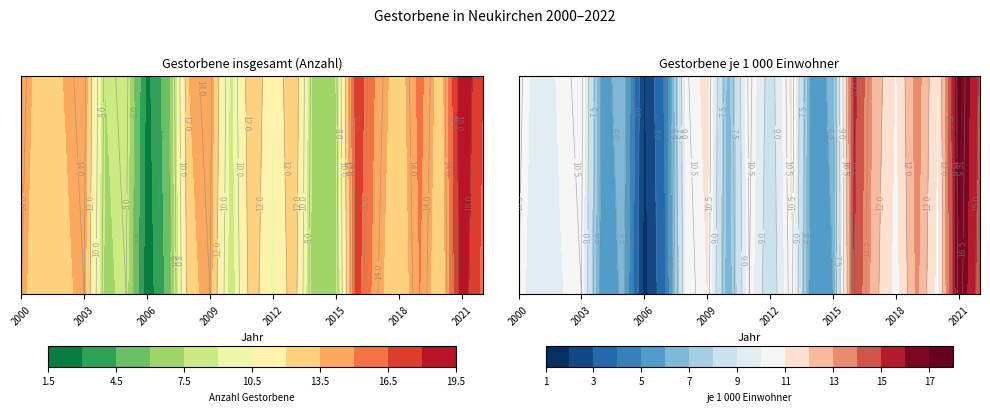

How many series are shown in this chart?

2